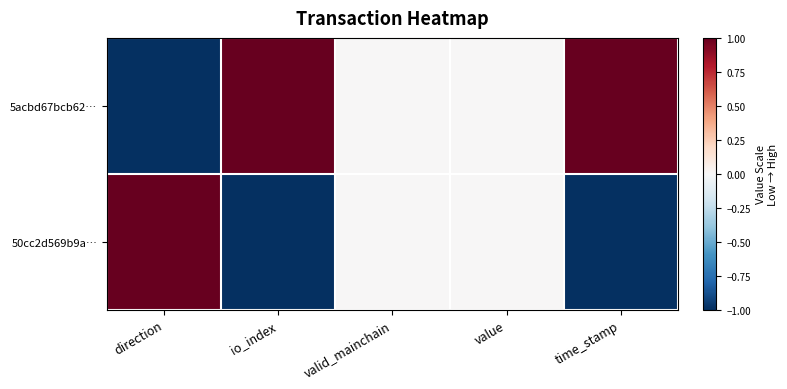

How many distinct data groups are displayed?

2